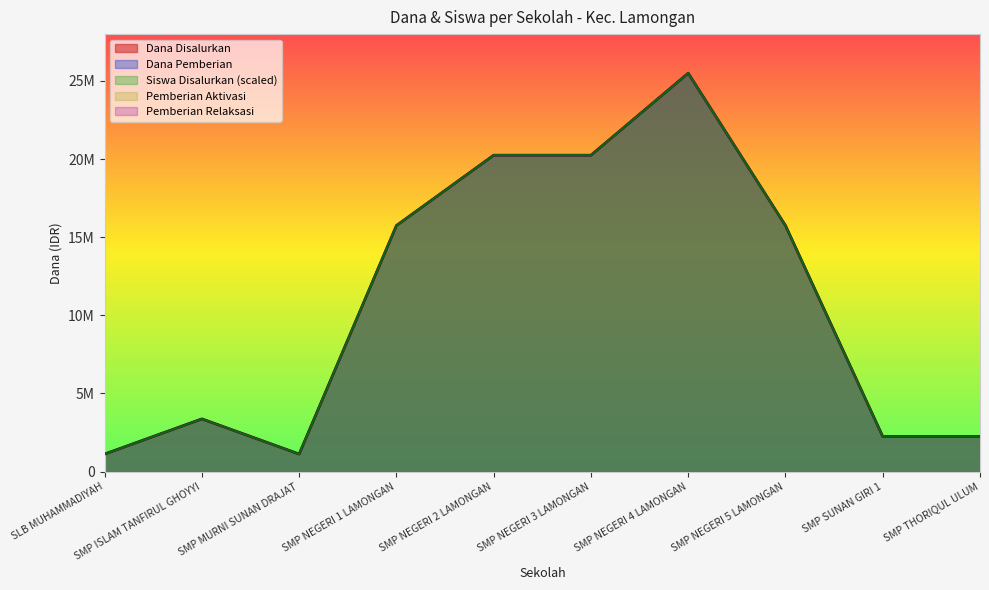

Where is the first local maximum for Dana Pemberian?

SMP ISLAM TANFIRUL GHOYYI